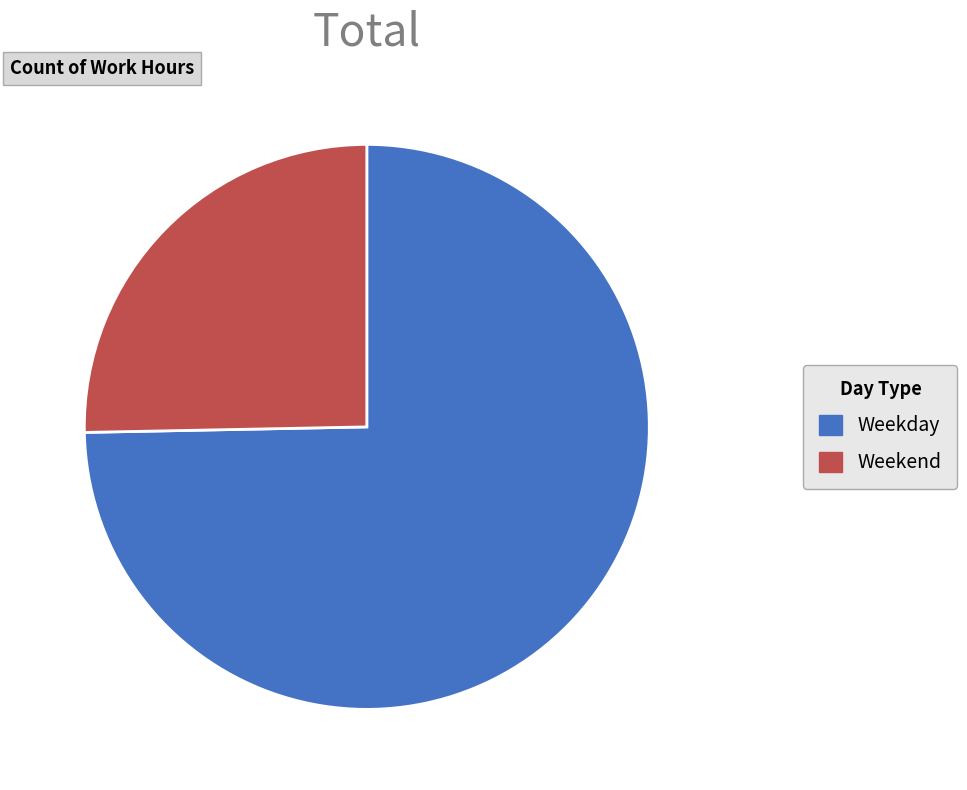

Do Weekend and Weekday together represent more than half of the pie?

Yes